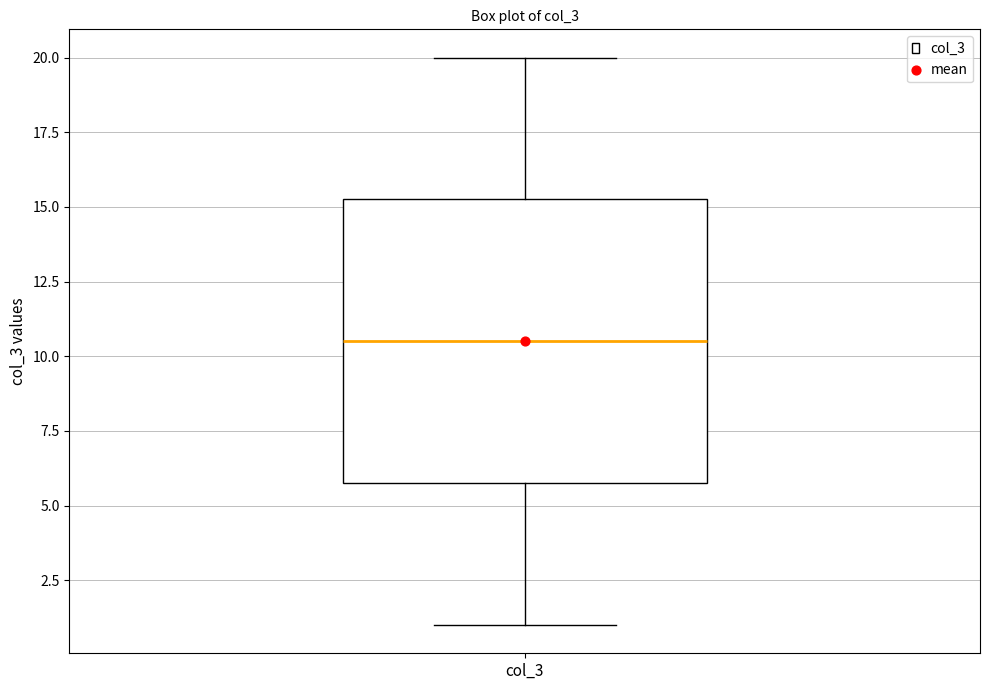

Where does the upper whisker of the box for col_3 end on the y-axis? The values are not printed on the chart, so give them approximately, as read against the axis.

20.0